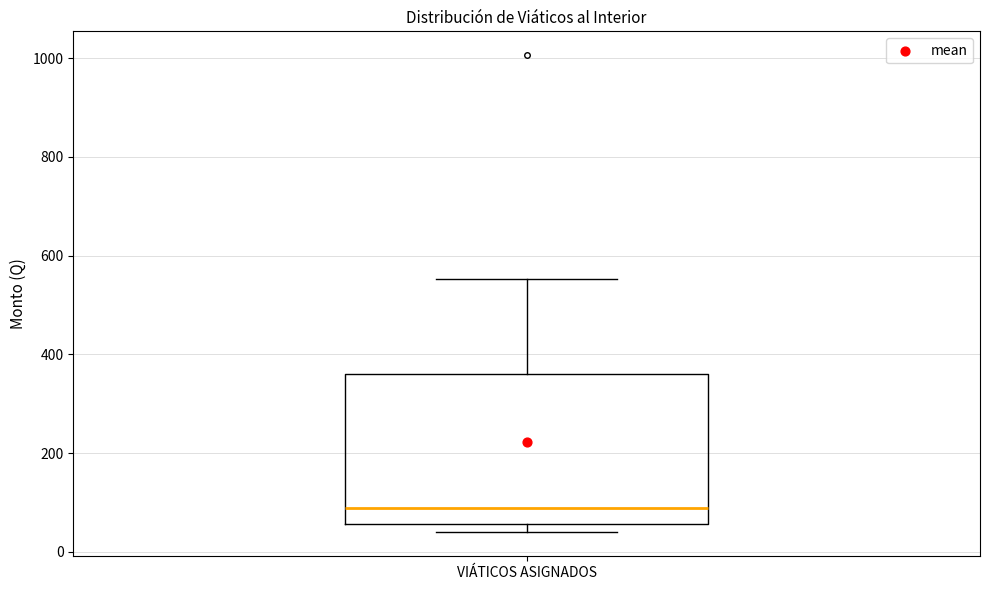

Where does the upper whisker of the box for VIÁTICOS ASIGNADOS end on the y-axis? The values are not printed on the chart, so give them approximately, as read against the axis.

560